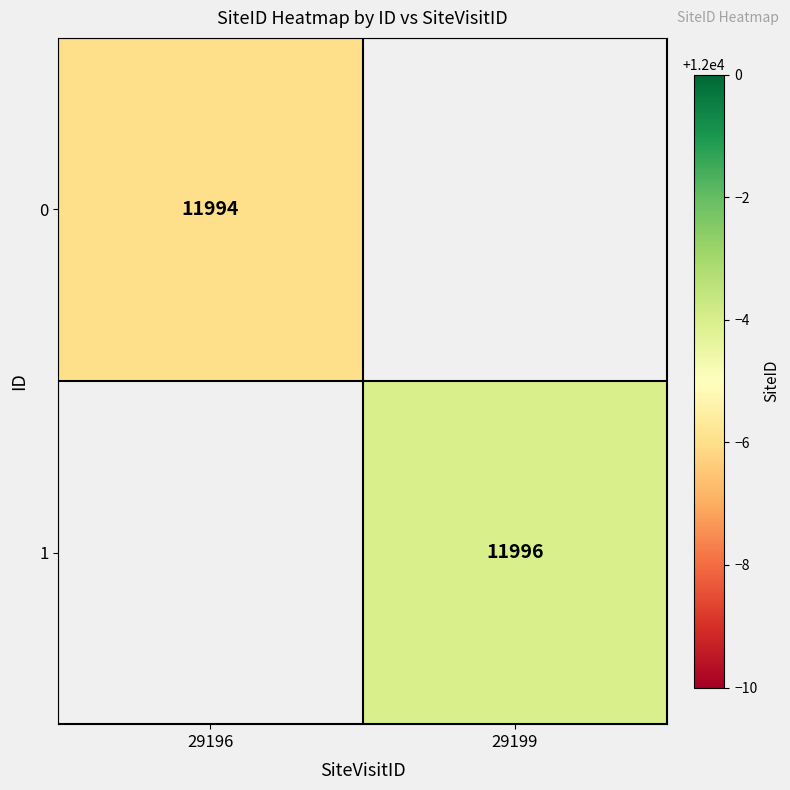

Which has a higher value, 29196 or 29199?

29199